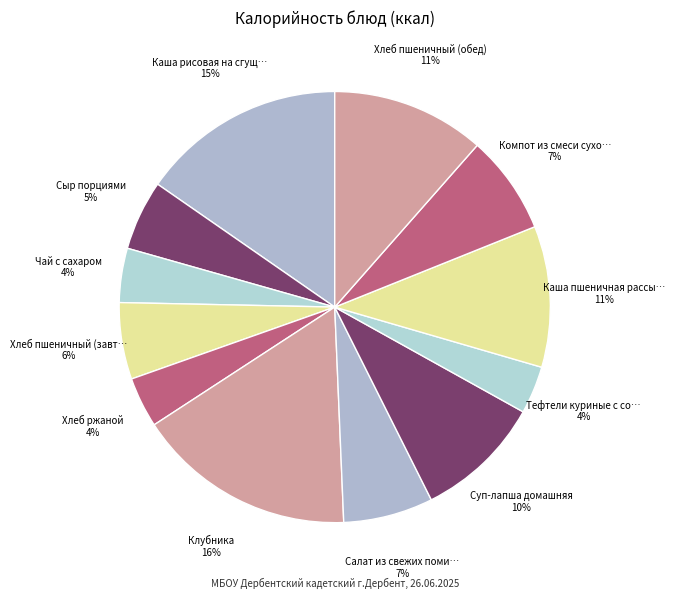

How many segments does this pie chart have?

12